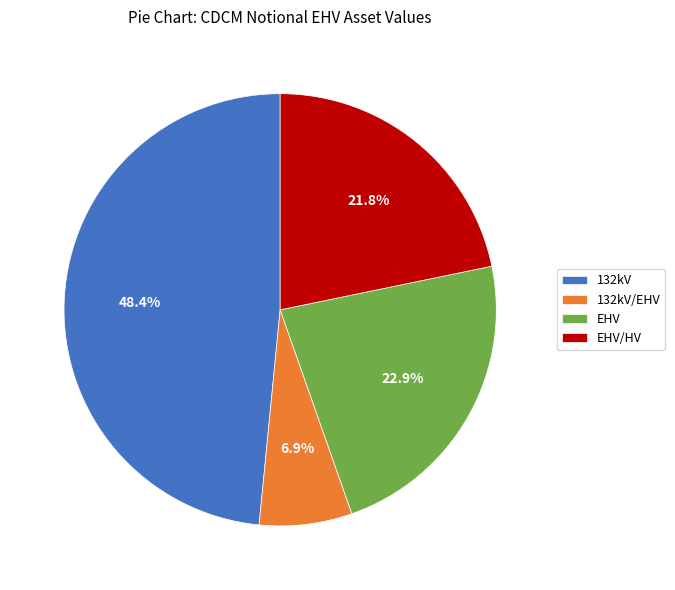

The EHV slice represents 23% of the pie. True or false?

True